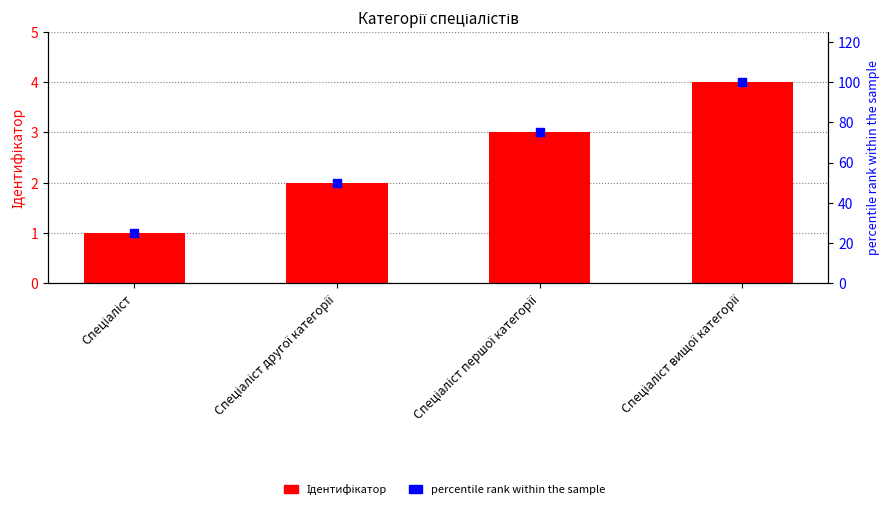

Is the value of Ідентифікатор at Спеціаліст другої категорії greater than the value of percentile rank within the sample at Спеціаліст першої категорії?

No